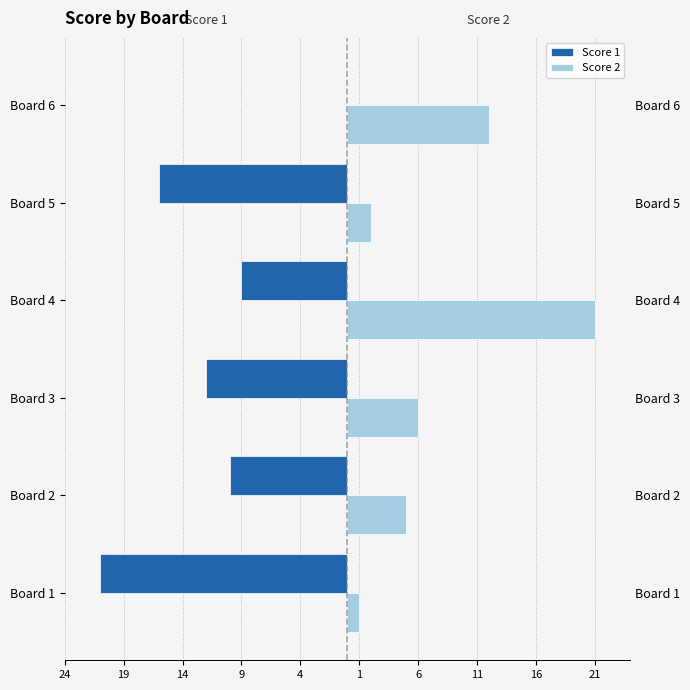

What is the sum of all Score 2 values?

47